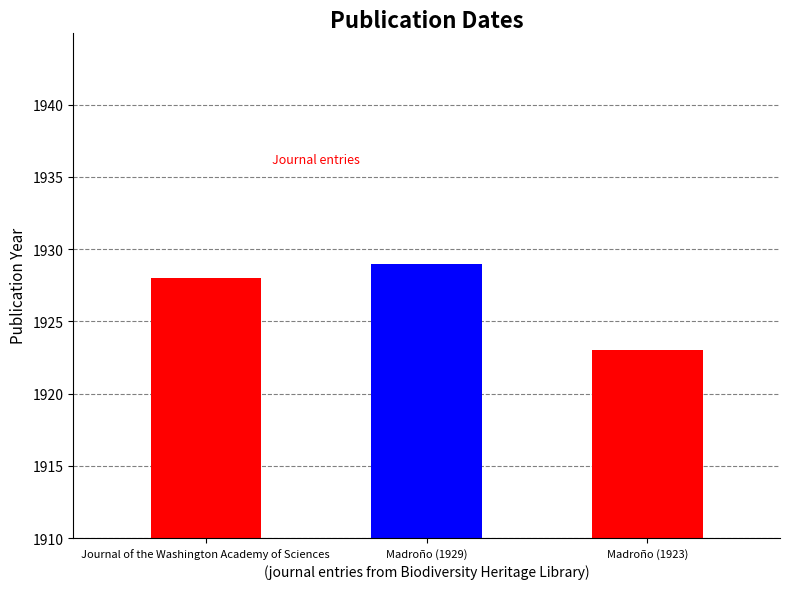

Between Journal of the Washington Academy of Sciences and Madroño (1929), which is larger?

Madroño (1929)